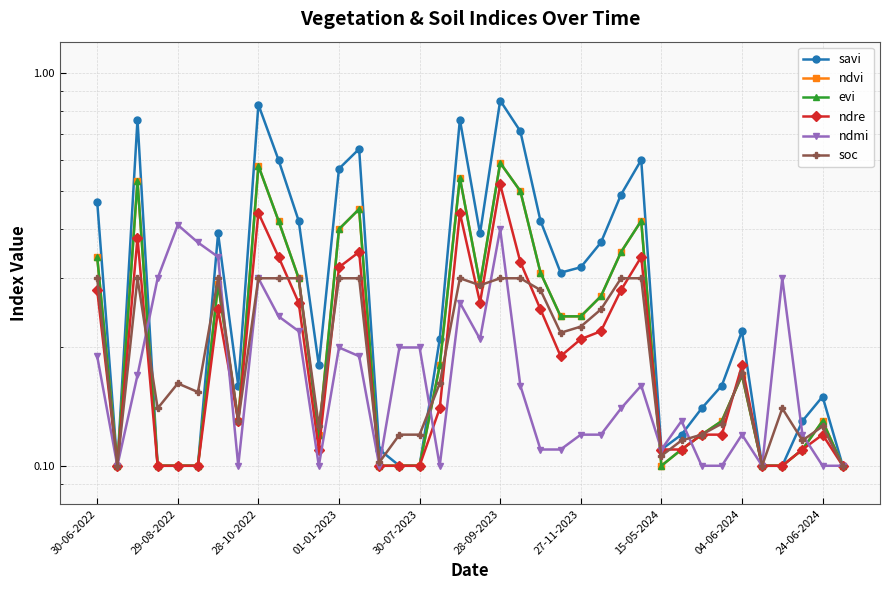

How many savi values are between 0 and 1?

38